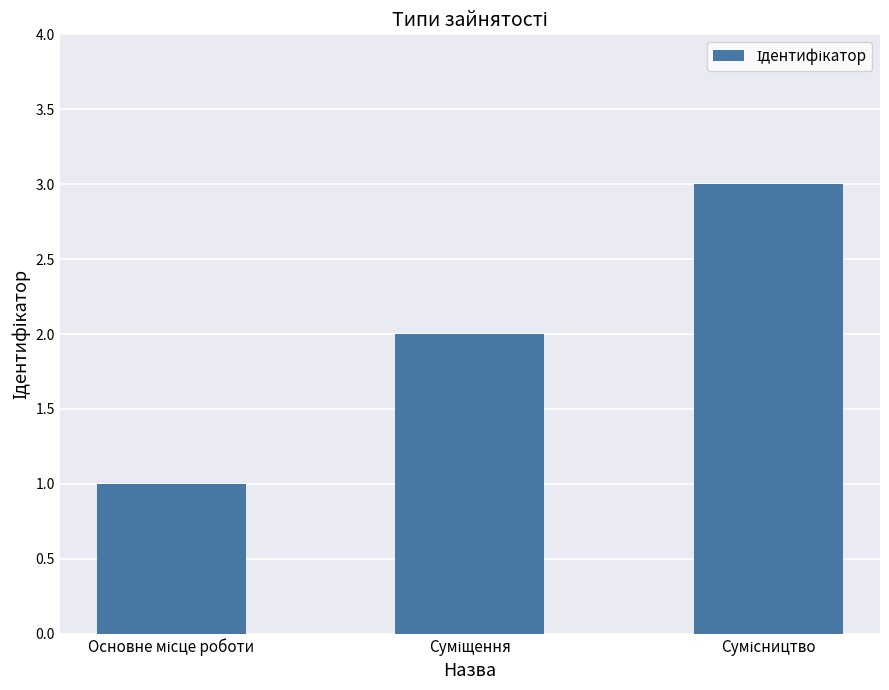

What is the sum of all values?

6